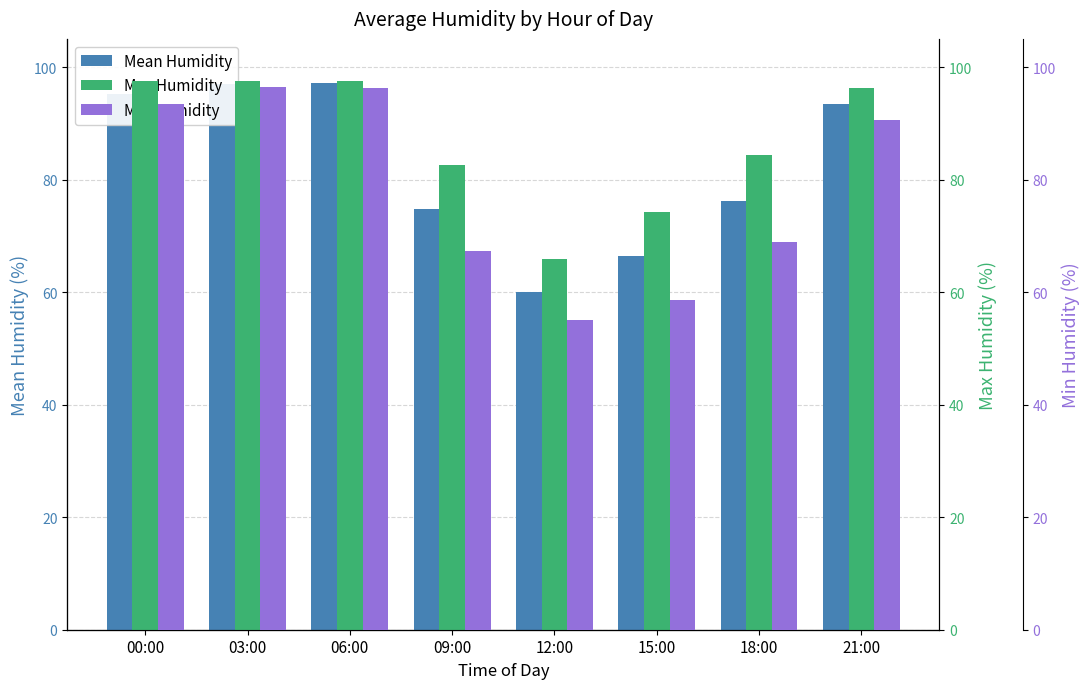

Rank the series by their maximum value, from highest to lowest.

Max Humidity, Mean Humidity, Min Humidity